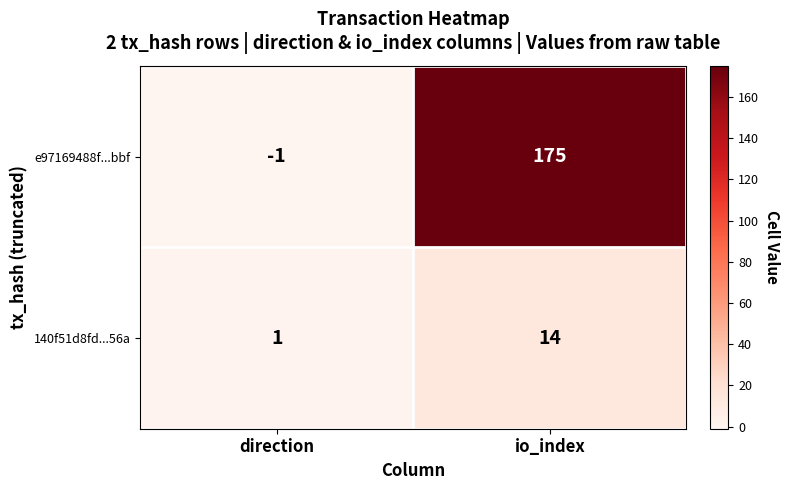

Where is 140f51d8fd...56a nearest to the value 7?

direction